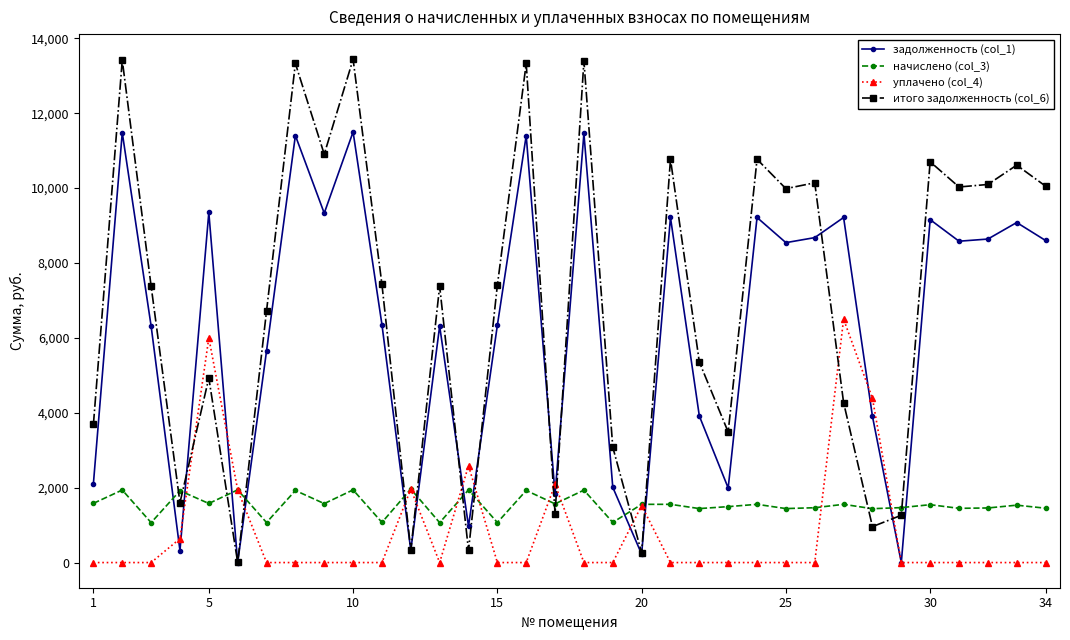

Which series has the widest spread of values?

итого задолженность (col_6)